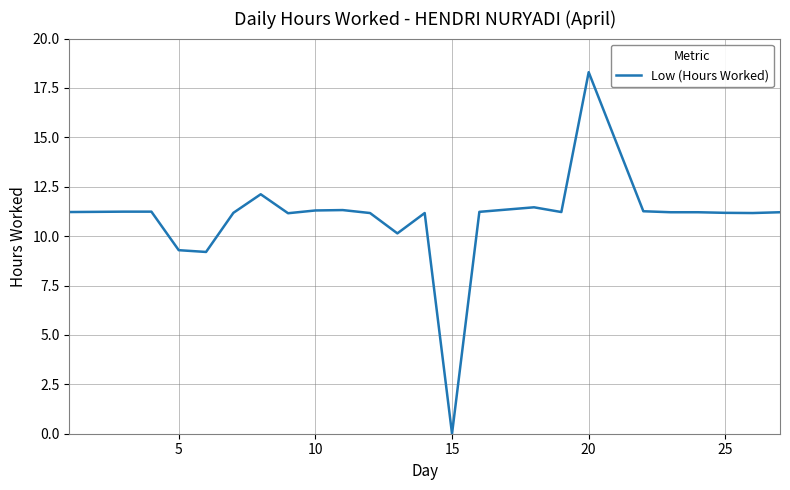

Does the chart have visible grid lines?

Yes